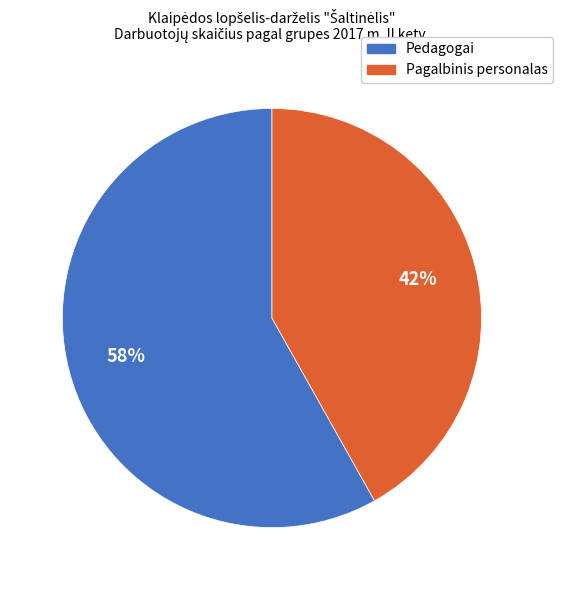

Count the number of slices in the pie.

2